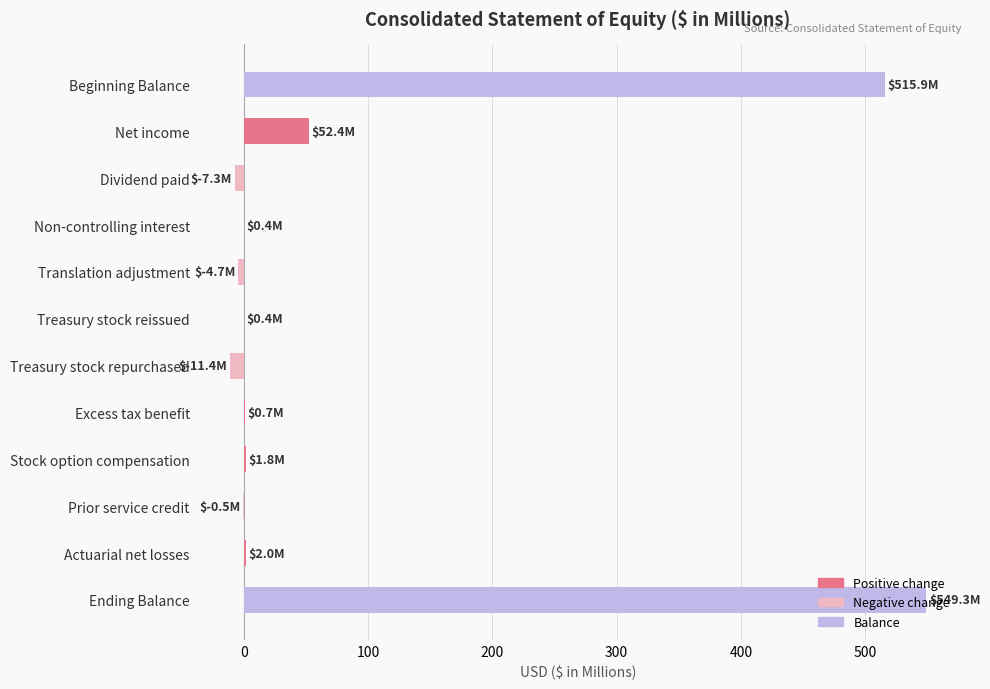

How many data points does each series have?

12